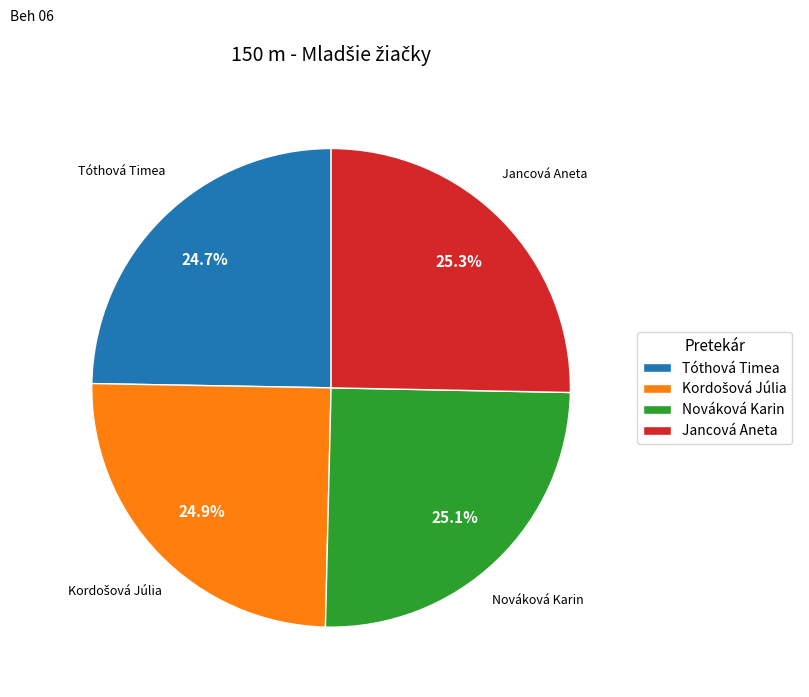

Does any single category account for the majority?

No